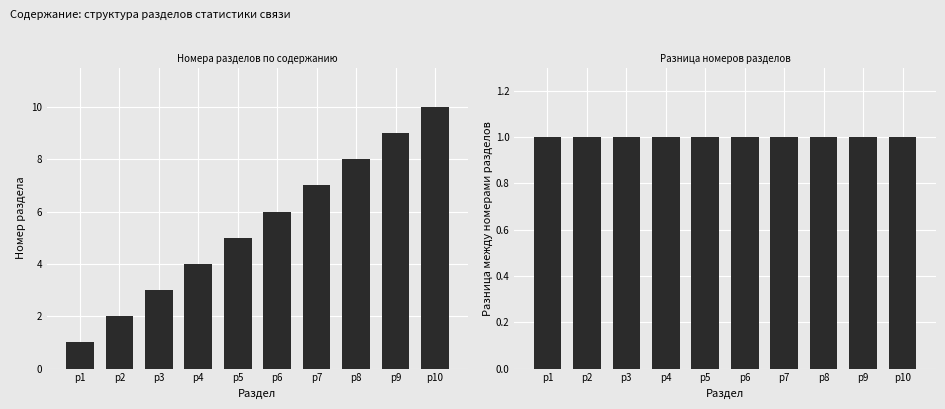

What is the value of the Разница номеров bar at the 6th from the left?

1